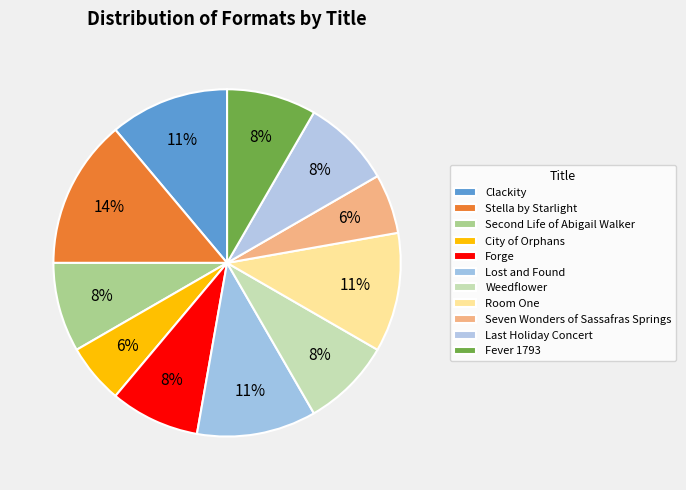

How many slices are in this pie chart?

11